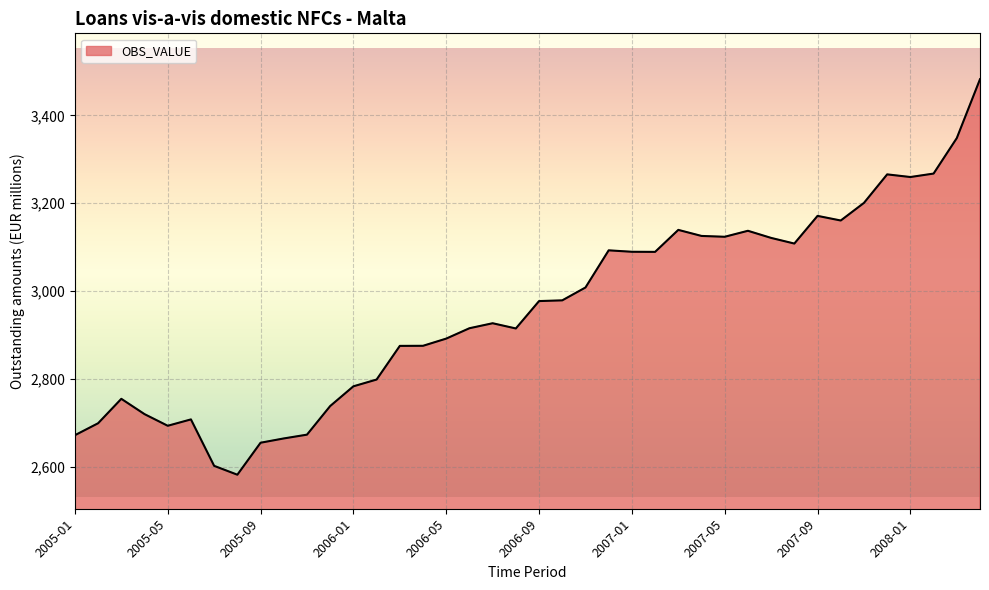

What is the difference between the maximum and minimum values?

900.4